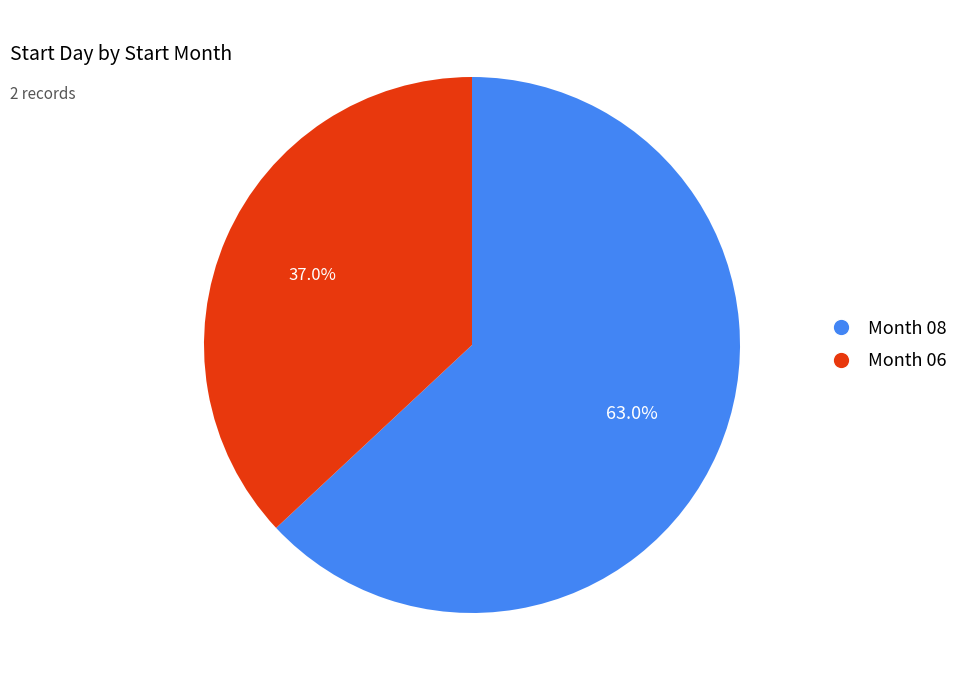

What is the ratio of the value at Month 08 to the value at Month 06?

1.7